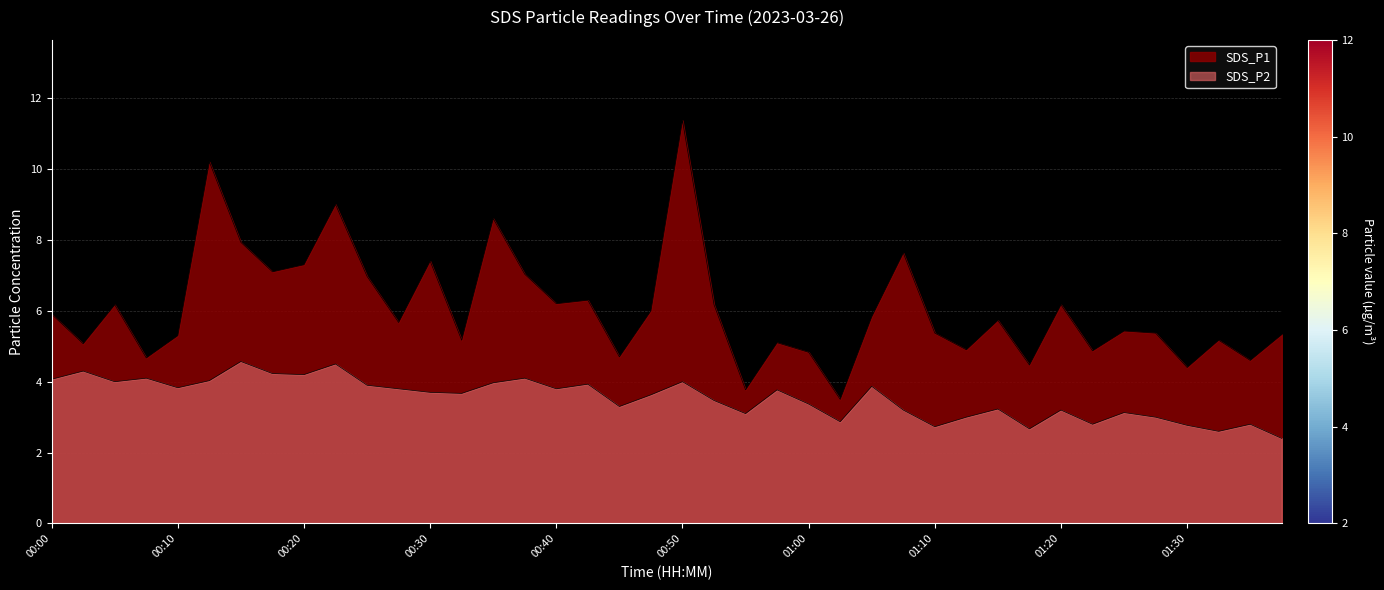

At how many categories does at least one series exceed 10?

2